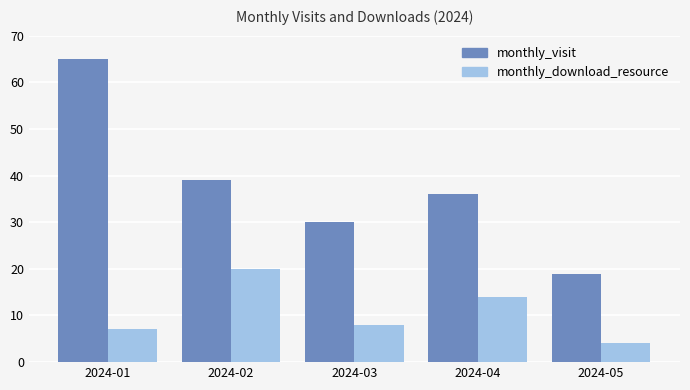

Does the chart contain any negative values?

No